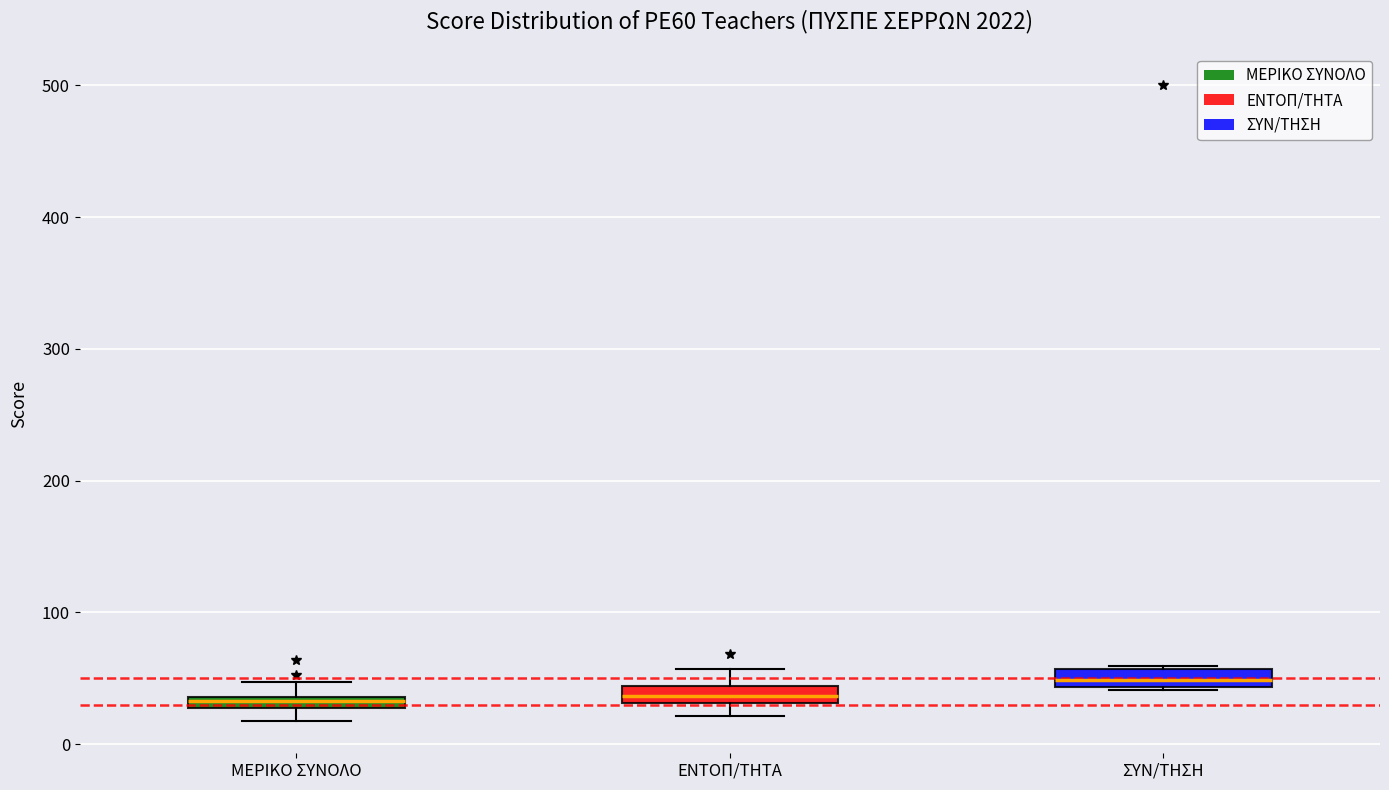

Where is the lower edge of the box for ΜΕΡΙΚΟ ΣΥΝΟΛΟ on the y-axis? The values are not printed on the chart, so give them approximately, as read against the axis.

30